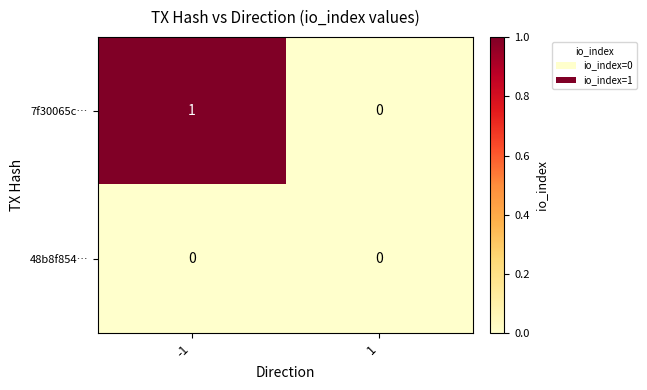

Rank the series by their maximum value, from lowest to highest.

48b8f854…, 7f30065c…